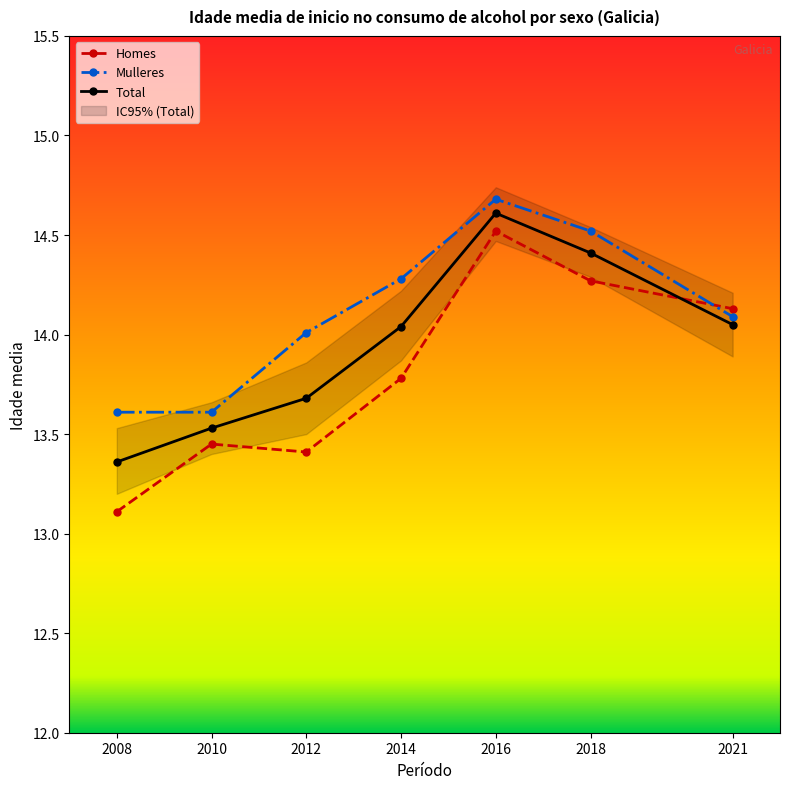

What are all the series names shown in the legend?

Homes, Mulleres, Total